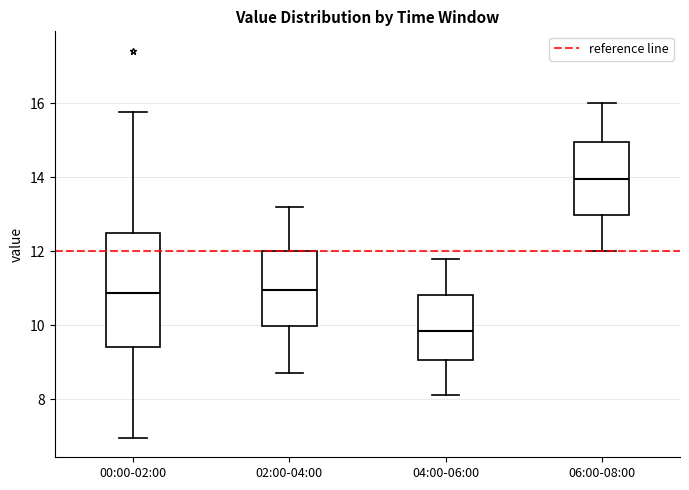

Which box has the lowest median line?

04:00-06:00